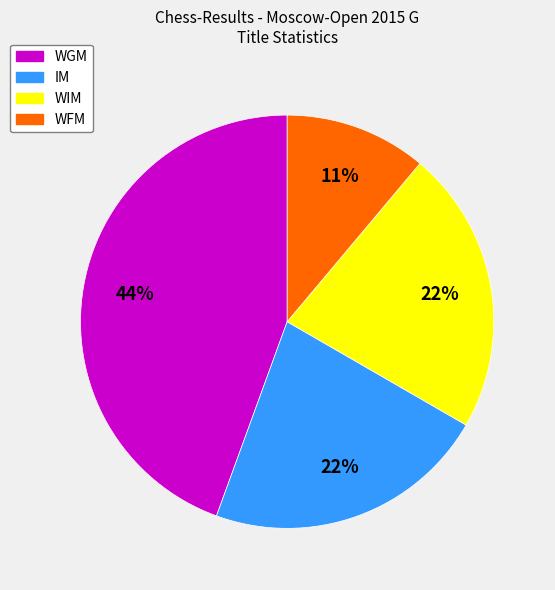

How many slices are in this pie chart?

4